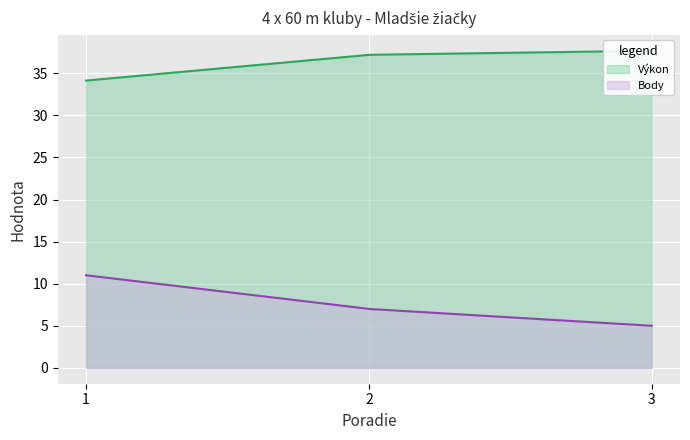

What value does the Body series have at 3?

5.0